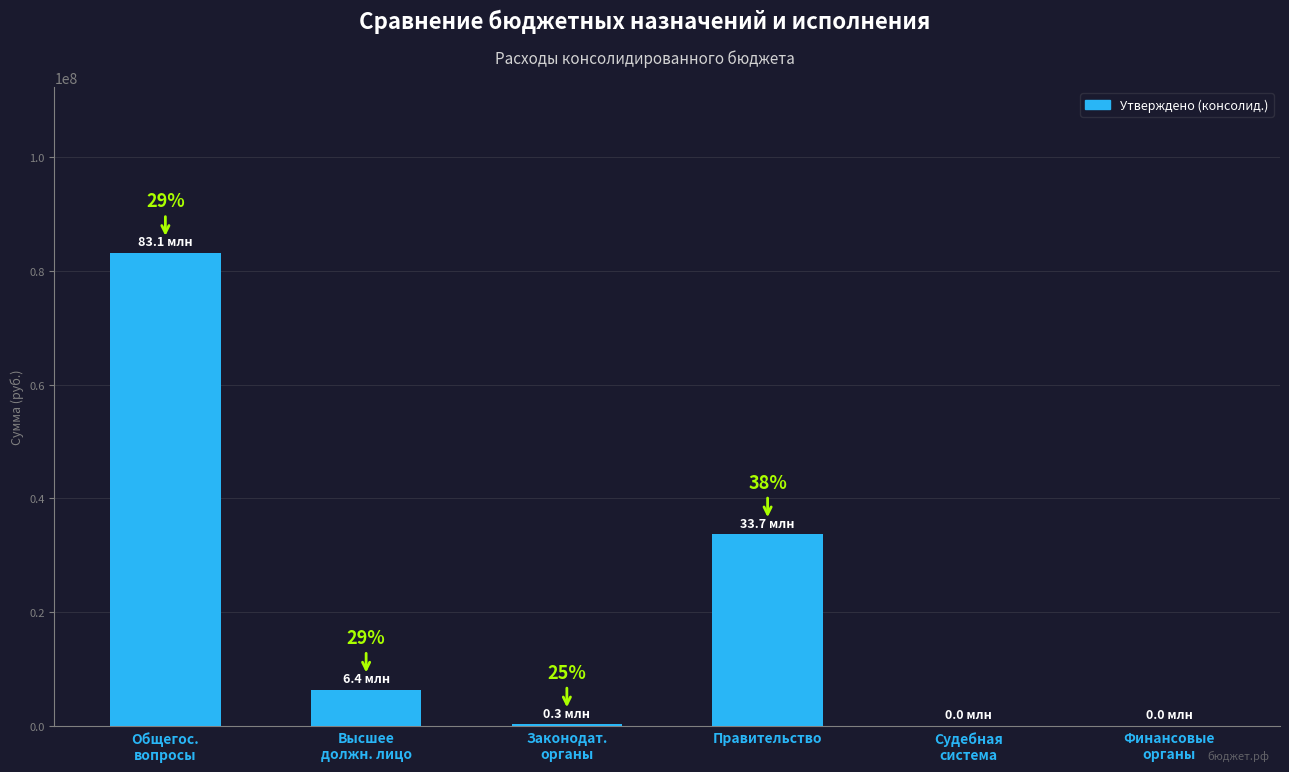

The value at Высшее
должн. лицо is 8913462.8. True or false?

False